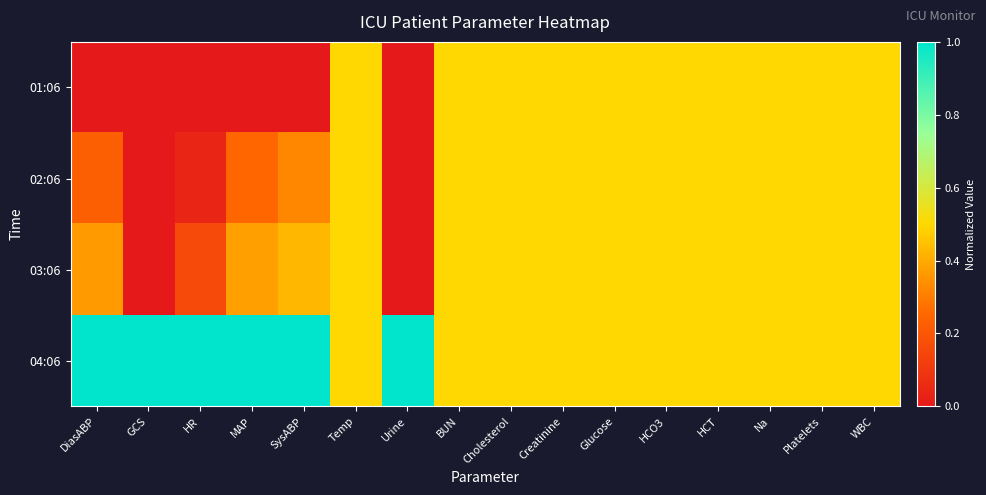

Reading left to right, transcribe all the data shown in this chart.

01:06: DiasABP=0.0	GCS=0.0	HR=0.0	MAP=0.0	SysABP=0.0	Temp=0.5	Urine=0.0	BUN=0.5	Cholesterol=0.5	Creatinine=0.5	Glucose=0.5	HCO3=0.5	HCT=0.5	Na=0.5	Platelets=0.5	WBC=0.5
02:06: DiasABP=0.2	GCS=0.0	HR=0.0	MAP=0.2	SysABP=0.3	Temp=0.5	Urine=0.0	BUN=0.5	Cholesterol=0.5	Creatinine=0.5	Glucose=0.5	HCO3=0.5	HCT=0.5	Na=0.5	Platelets=0.5	WBC=0.5
03:06: DiasABP=0.4	GCS=0.0	HR=0.2	MAP=0.4	SysABP=0.4	Temp=0.5	Urine=0.0	BUN=0.5	Cholesterol=0.5	Creatinine=0.5	Glucose=0.5	HCO3=0.5	HCT=0.5	Na=0.5	Platelets=0.5	WBC=0.5
04:06: DiasABP=1.0	GCS=1.0	HR=1.0	MAP=1.0	SysABP=1.0	Temp=0.5	Urine=1.0	BUN=0.5	Cholesterol=0.5	Creatinine=0.5	Glucose=0.5	HCO3=0.5	HCT=0.5	Na=0.5	Platelets=0.5	WBC=0.5